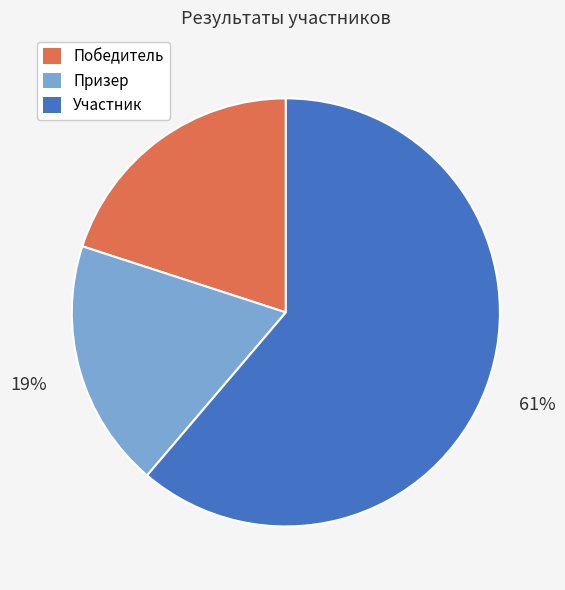

Count the number of slices in the pie.

3